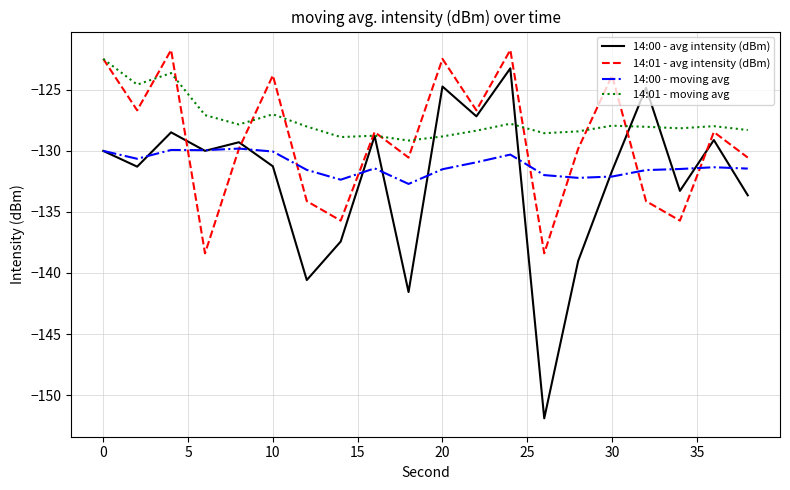

Which series has the largest total across all categories?

14:01 - moving avg